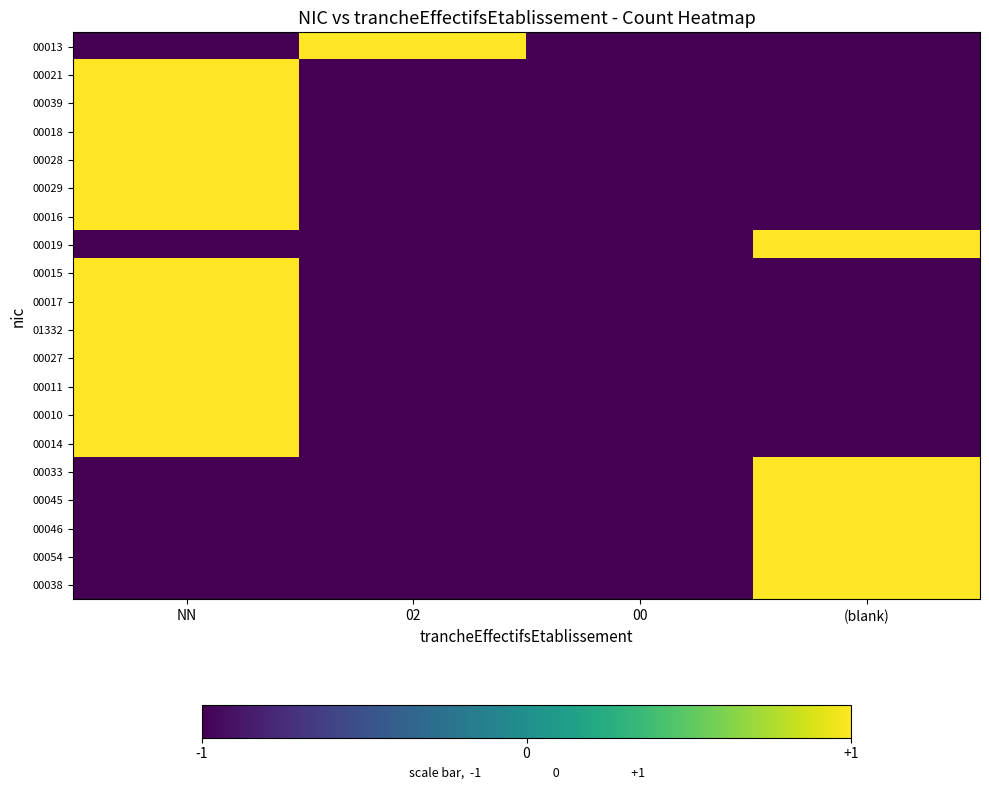

Reading left to right, what are all the values shown in this chart?

00013: NN=-1	02=1	00=-1	(blank)=-1
00021: NN=1	02=-1	00=-1	(blank)=-1
00039: NN=1	02=-1	00=-1	(blank)=-1
00018: NN=1	02=-1	00=-1	(blank)=-1
00028: NN=1	02=-1	00=-1	(blank)=-1
00029: NN=1	02=-1	00=-1	(blank)=-1
00016: NN=1	02=-1	00=-1	(blank)=-1
00019: NN=-1	02=-1	00=-1	(blank)=1
00015: NN=1	02=-1	00=-1	(blank)=-1
00017: NN=1	02=-1	00=-1	(blank)=-1
01332: NN=1	02=-1	00=-1	(blank)=-1
00027: NN=1	02=-1	00=-1	(blank)=-1
00011: NN=1	02=-1	00=-1	(blank)=-1
00010: NN=1	02=-1	00=-1	(blank)=-1
00014: NN=1	02=-1	00=-1	(blank)=-1
00033: NN=-1	02=-1	00=-1	(blank)=1
00045: NN=-1	02=-1	00=-1	(blank)=1
00046: NN=-1	02=-1	00=-1	(blank)=1
00054: NN=-1	02=-1	00=-1	(blank)=1
00038: NN=-1	02=-1	00=-1	(blank)=1